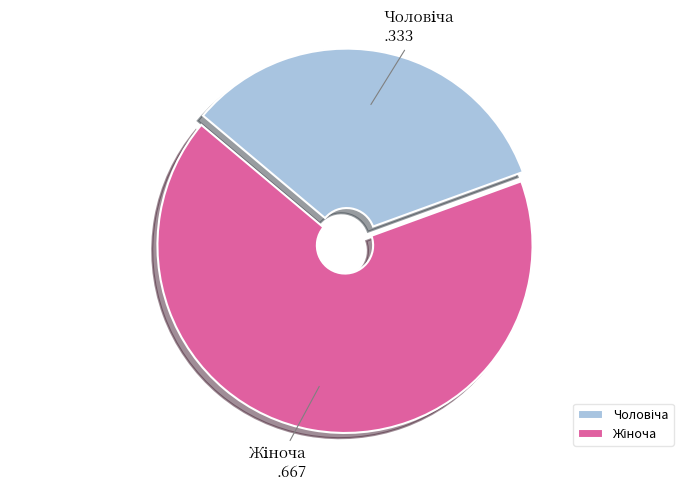

How many segments does this pie chart have?

2